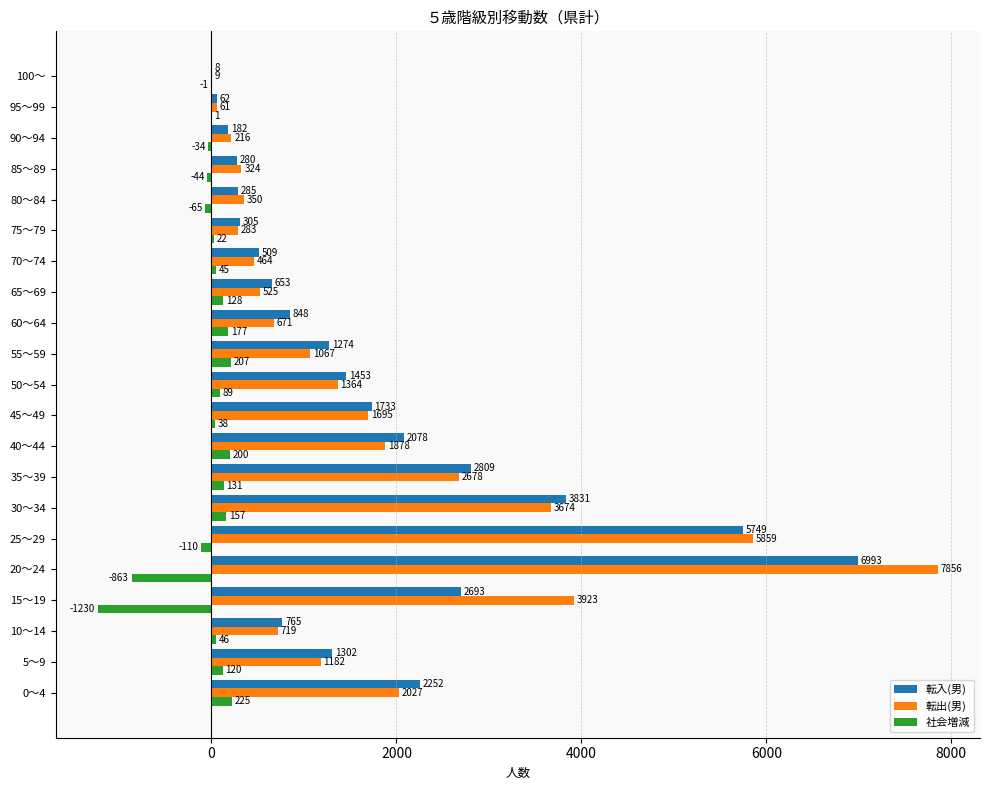

The value of 転出(男) at 65～69 is 525. True or false?

True